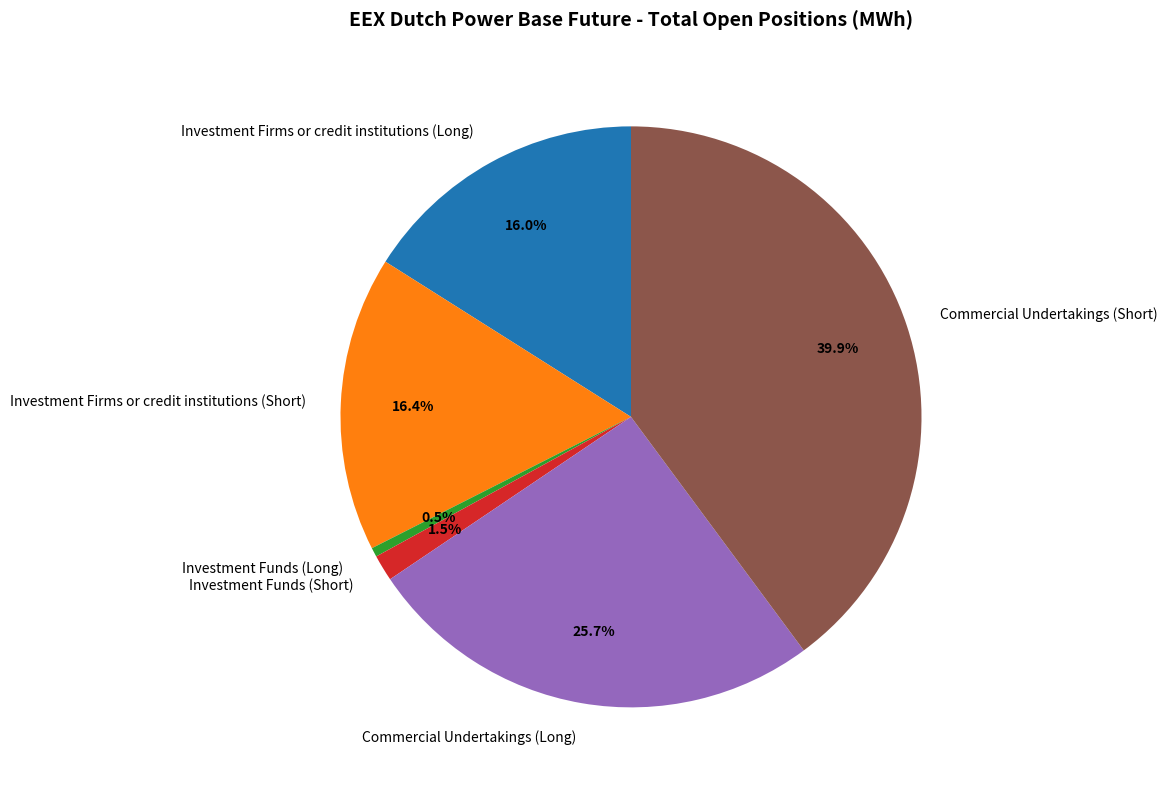

Is there any slice that represents more than half of the pie?

No